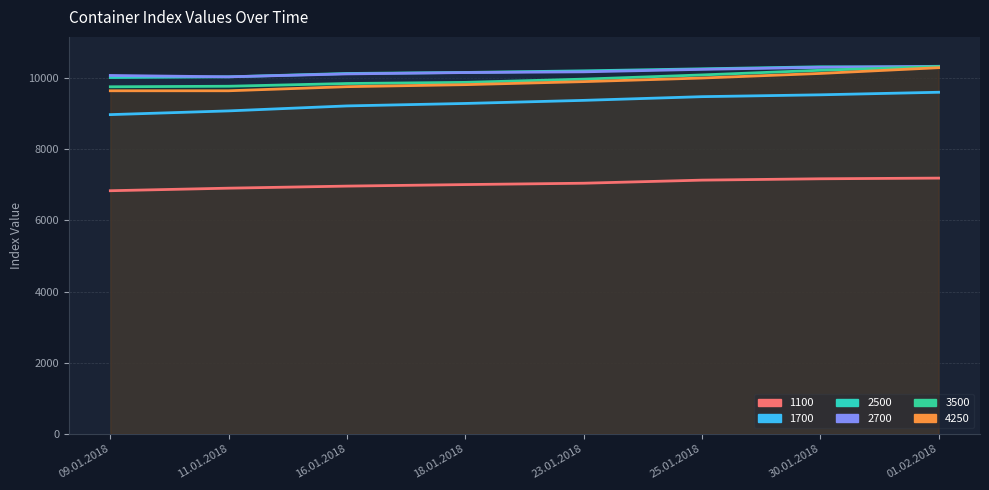

Rank the categories by 4250 value from highest to lowest.

01.02.2018, 30.01.2018, 25.01.2018, 23.01.2018, 18.01.2018, 16.01.2018, 09.01.2018, 11.01.2018